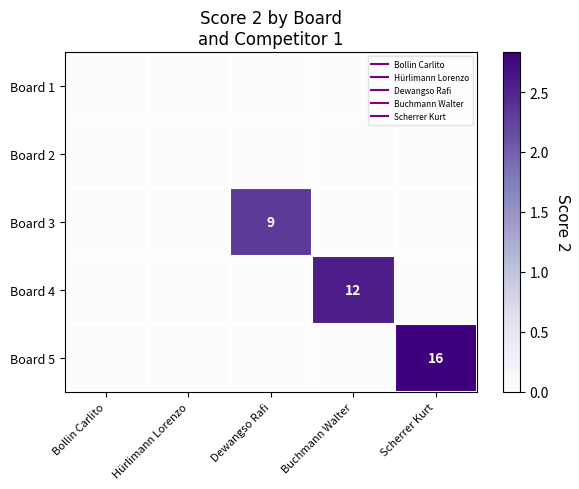

What is the difference between the highest and lowest values at Scherrer Kurt?

2.8